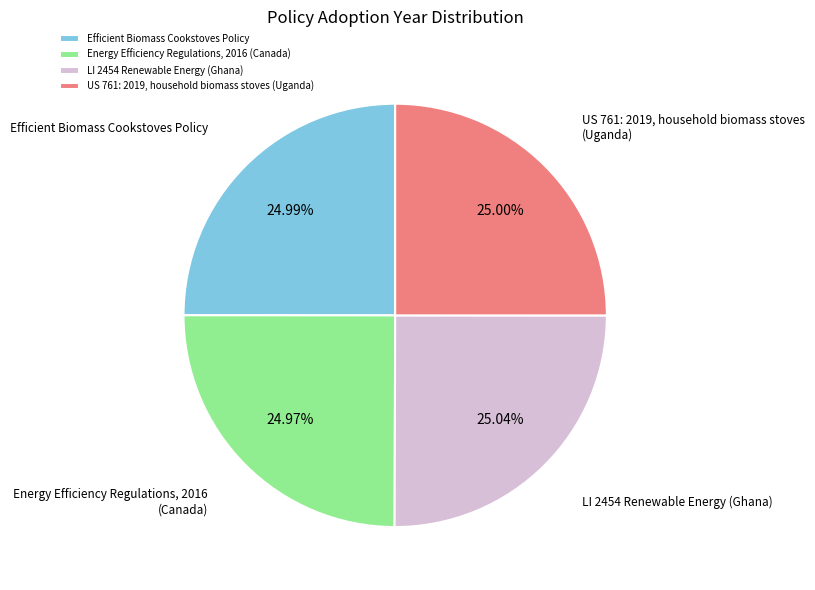

What is the ratio of the value at Energy Efficiency Regulations, 2016 (Canada) to the value at US 761: 2019, household biomass stoves (Uganda)?

1.0